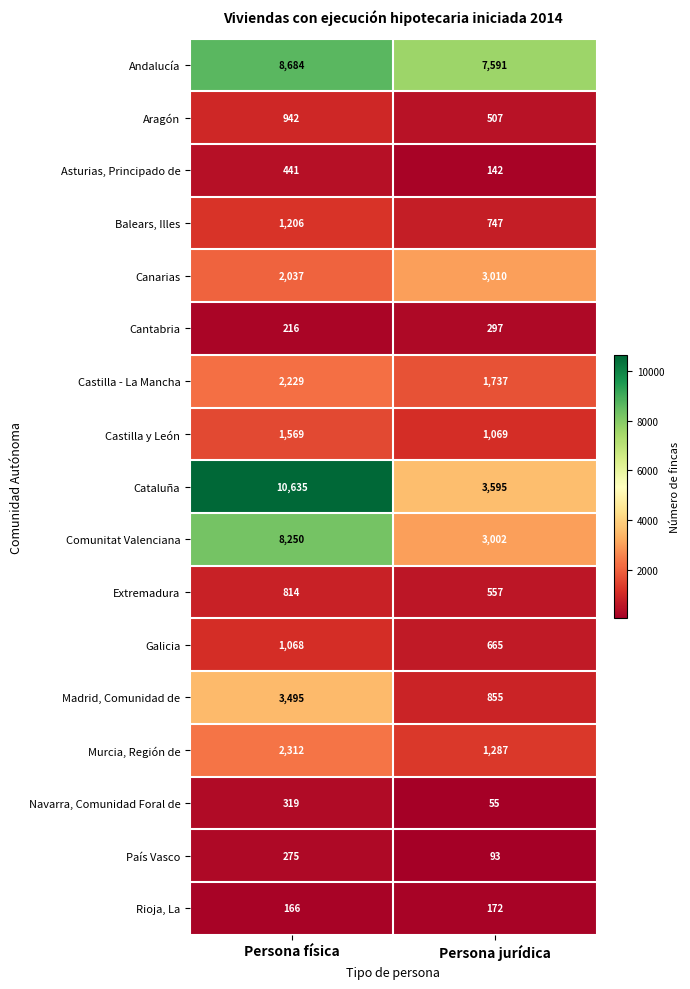

What is the sum of all Comunitat Valenciana values?

11252